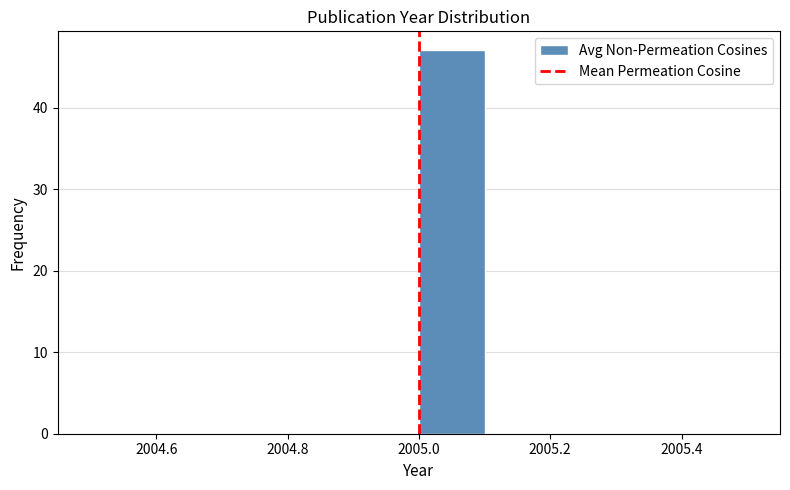

Reading left to right, list every bar in this chart as the range it spans on the x-axis followed by its height. The values are not printed on the chart, so give them approximately, as read against the axis.

2004.5 to 2004.6: 0
2004.6 to 2004.7: 0
2004.7 to 2004.8: 0
2004.8 to 2004.9: 0
2004.9 to 2005.0: 0
2005.0 to 2005.1: 47
2005.1 to 2005.2: 0
2005.2 to 2005.3: 0
2005.3 to 2005.4: 0
2005.4 to 2005.5: 0